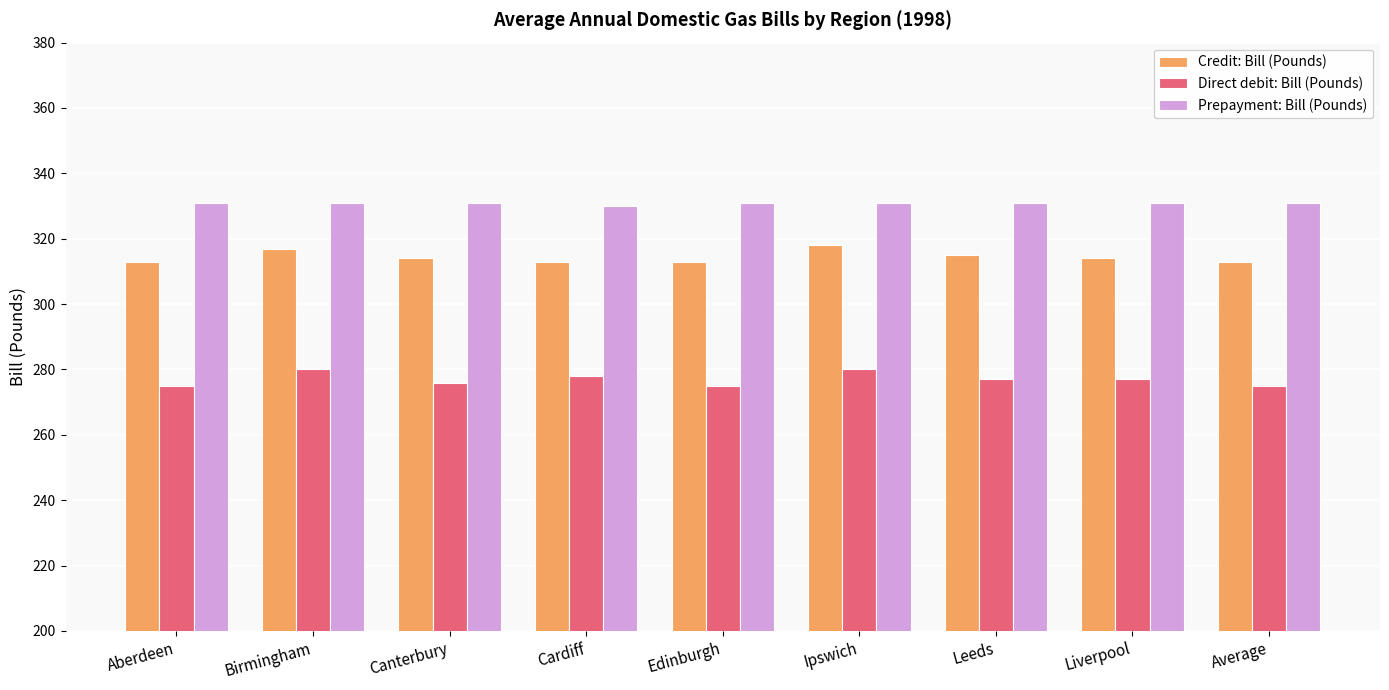

What is the maximum value for Prepayment: Bill (Pounds)?

331